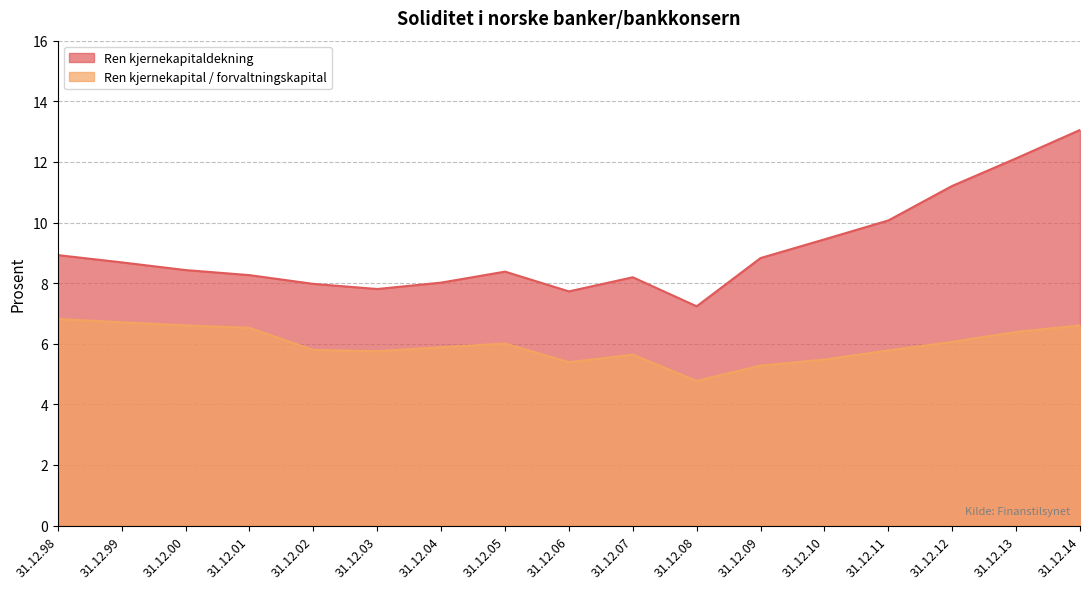

How many values in the Ren kjernekapital / forvaltningskapital series exceed 5?

16